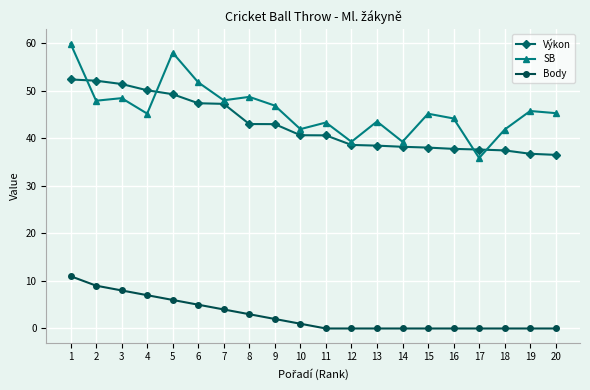

What are all the series names shown in the legend?

Výkon, SB, Body